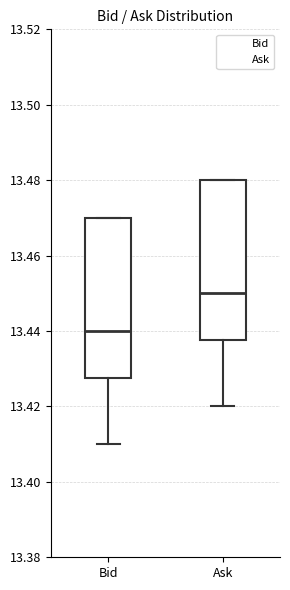

Where is the lower edge of the box for Bid on the y-axis? The values are not printed on the chart, so give them approximately, as read against the axis.

13.428